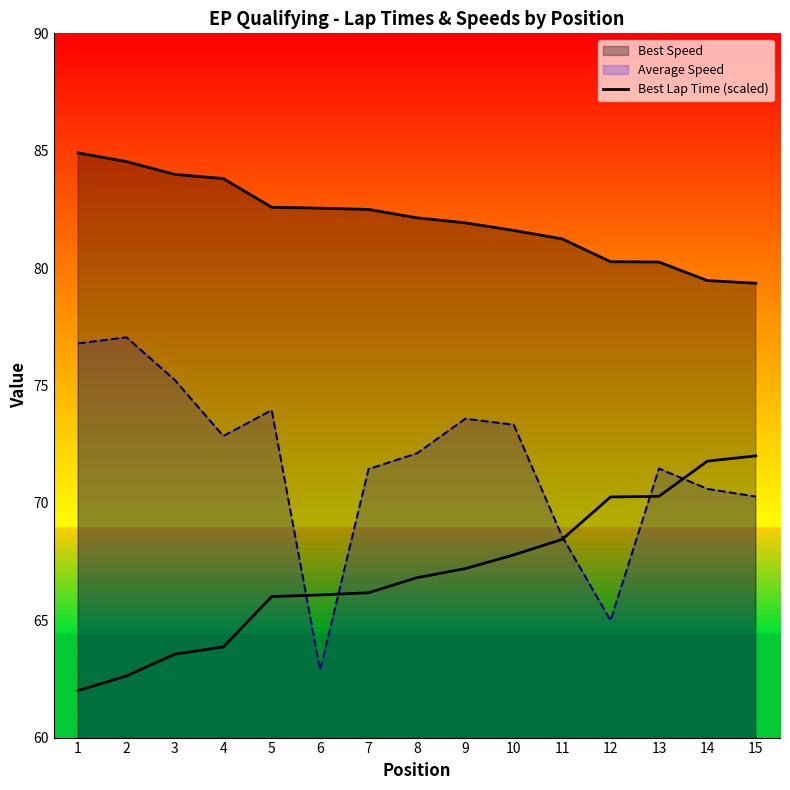

Is it true that the value at 8 is 66.8?

True